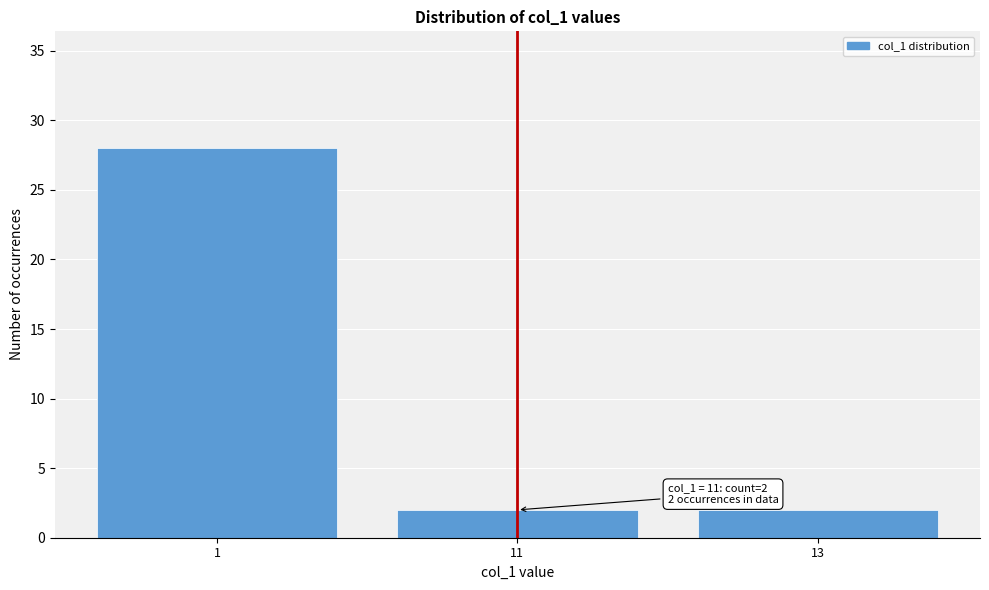

Reading left to right, extract all data points from this chart.

28	2	2